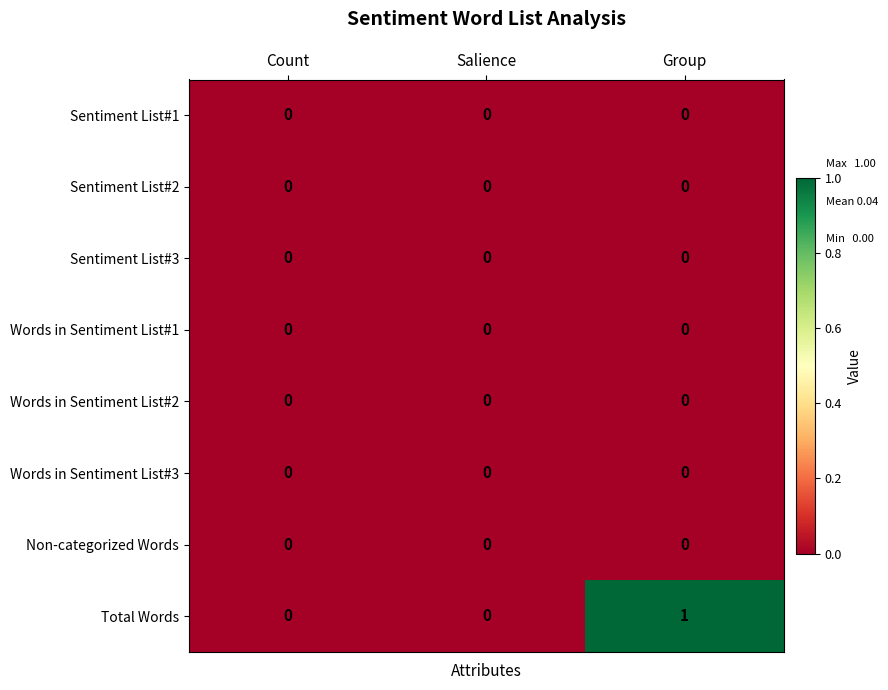

Which series has the widest spread of values?

Total Words